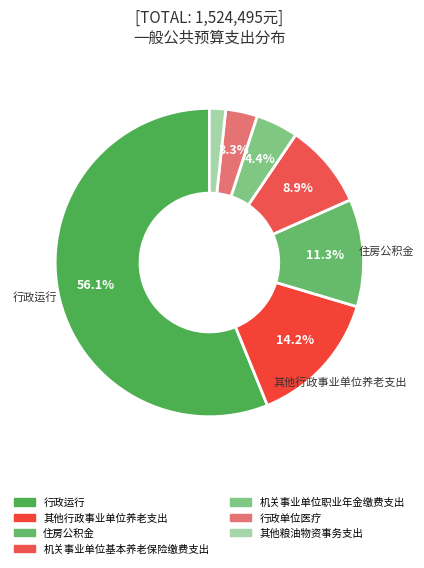

What is the ratio of the value at 行政单位医疗 to the value at 住房公积金?

0.3